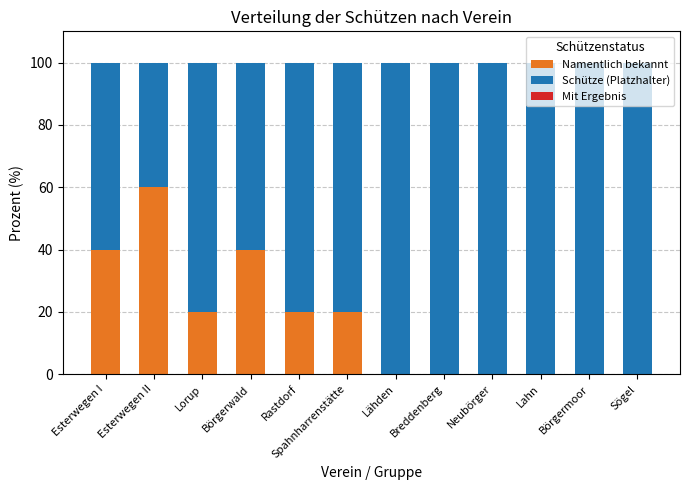

Which category has the highest value in the Namentlich bekannt series?

Esterwegen II